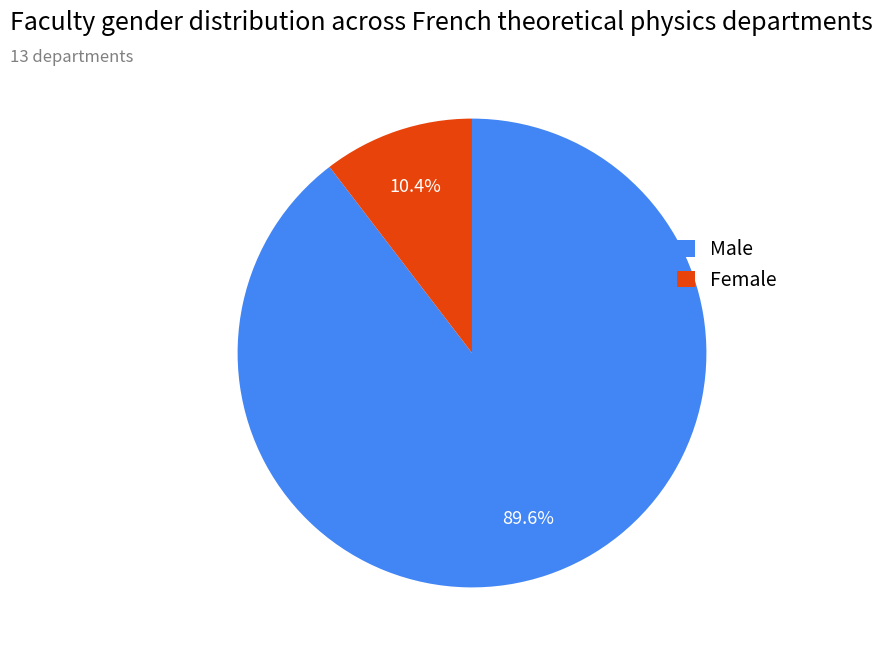

Rank the categories by value from highest to lowest.

Male, Female